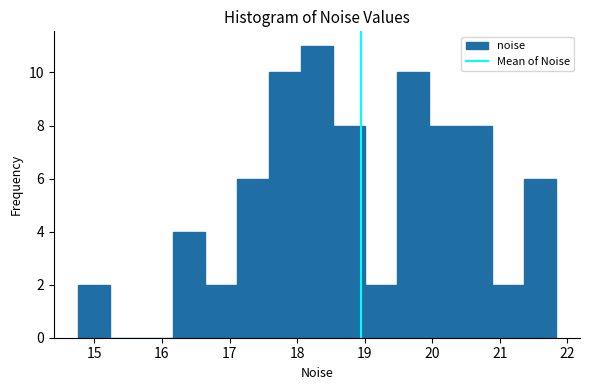

Over which range of the x-axis is the bar tallest?

18.1 to 18.5